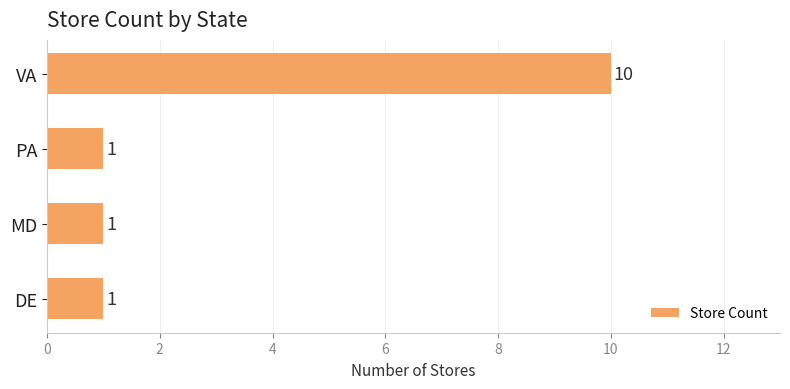

The value at DE is 0. True or false?

False